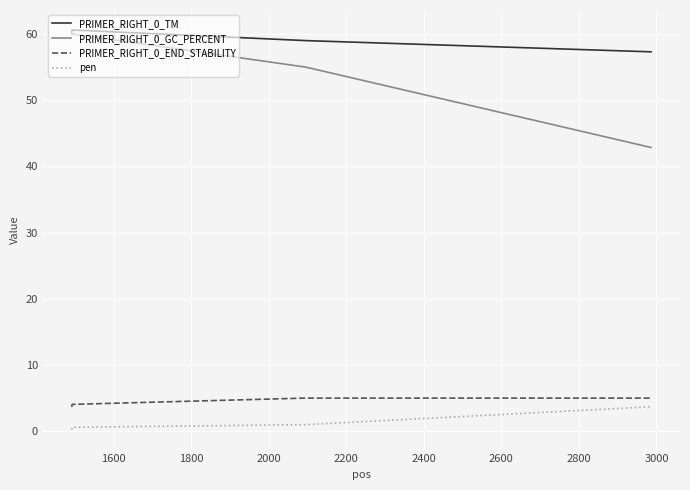

Which series has the largest range (max minus min)?

PRIMER_RIGHT_0_GC_PERCENT